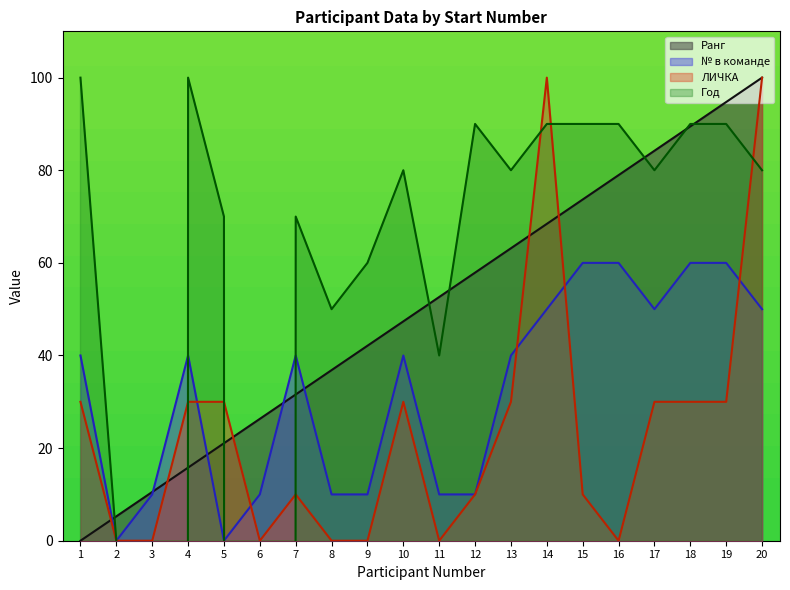

The value of ЛИЧКА at 2 is 0.0. True or false?

True